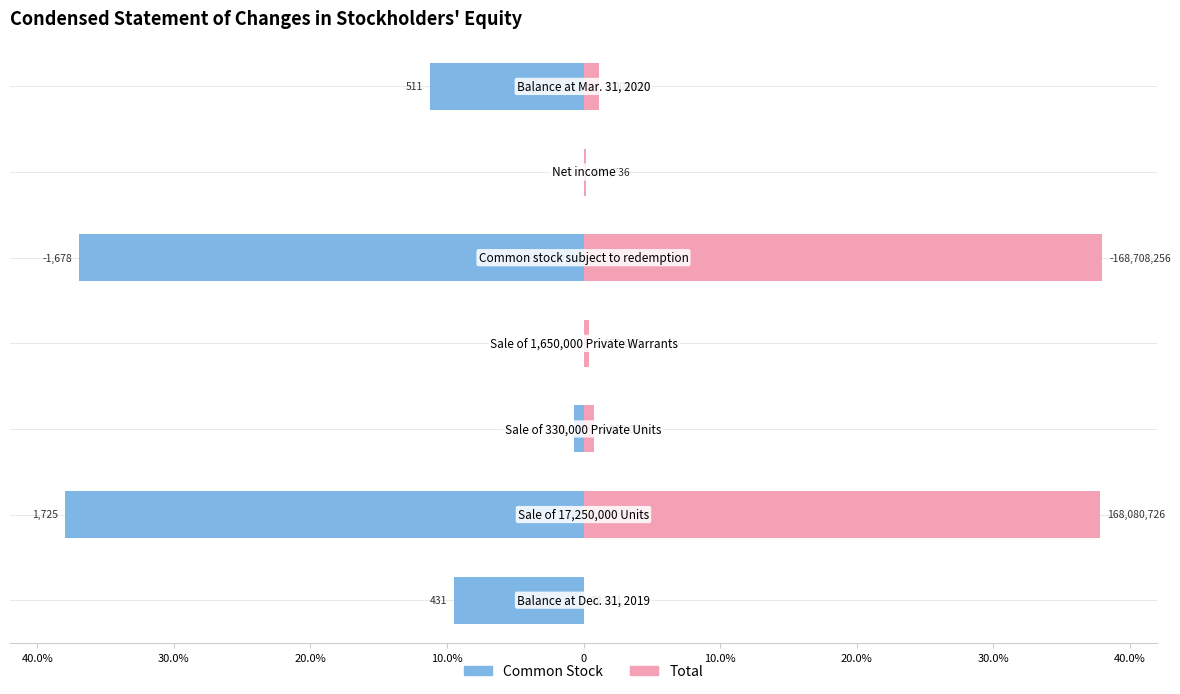

At how many categories does at least one series exceed 27?

2